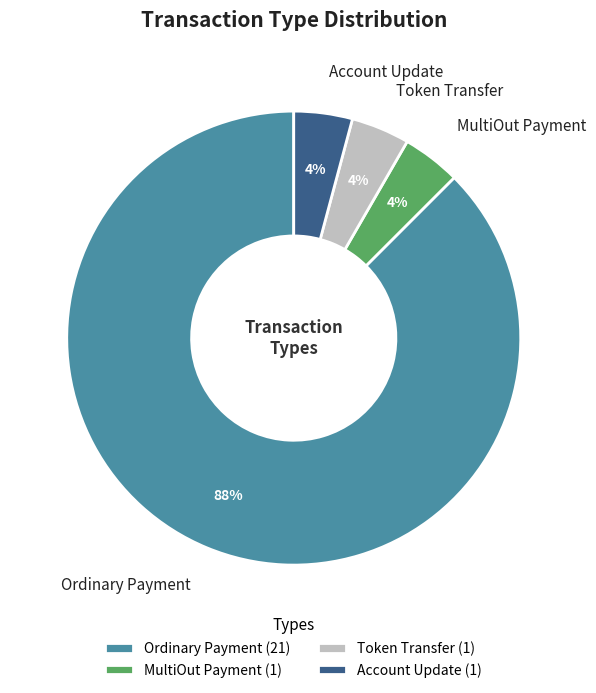

To the nearest percent, what is the combined percentage of Ordinary Payment and Account Update?

92%